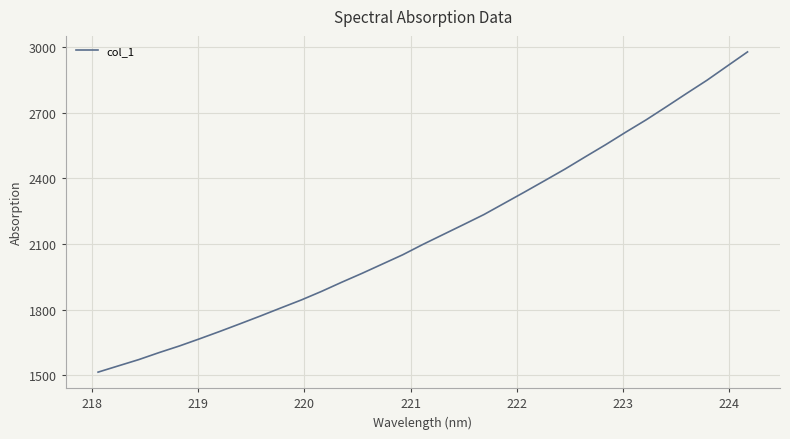

What is the average value?

2149.6